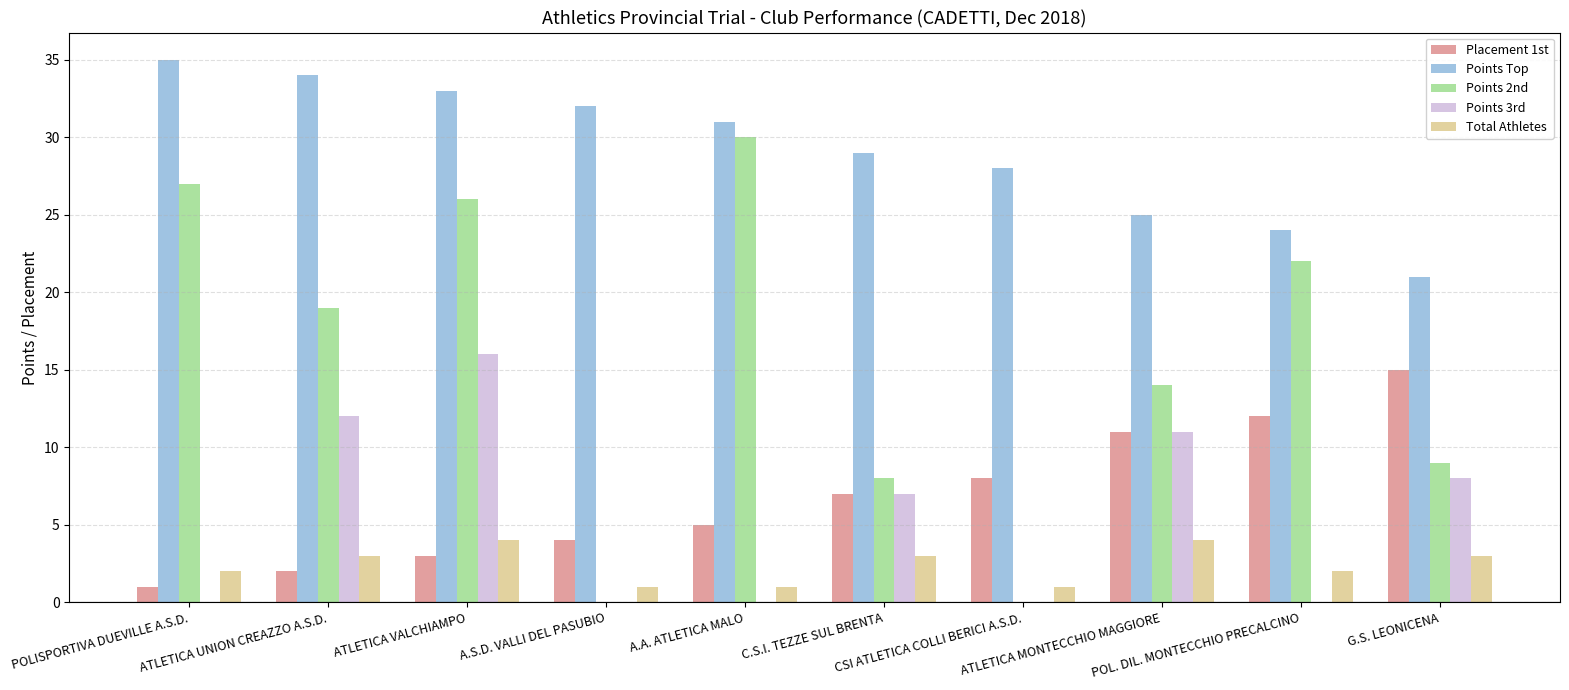

Reading left to right, transcribe all the data shown in this chart.

Placement 1st: 1	2	3	4	5	7	8	11	12	15
Points Top: 35	34	33	32	31	29	28	25	24	21
Points 2nd: 27	19	26	0	30	8	0	14	22	9
Points 3rd: 0	12	16	0	0	7	0	11	0	8
Total Athletes: 2	3	4	1	1	3	1	4	2	3